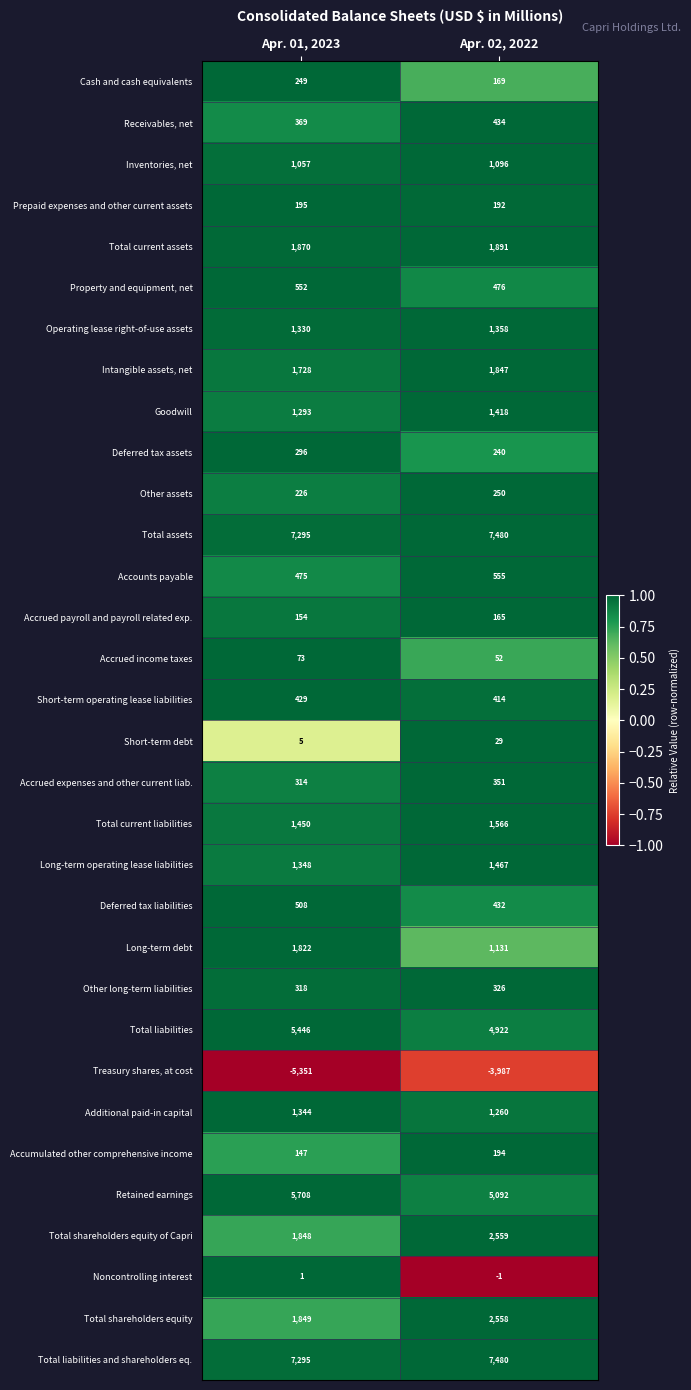

The Treasury shares, at cost series shows -8439 at Apr. 01, 2023. True or false?

False